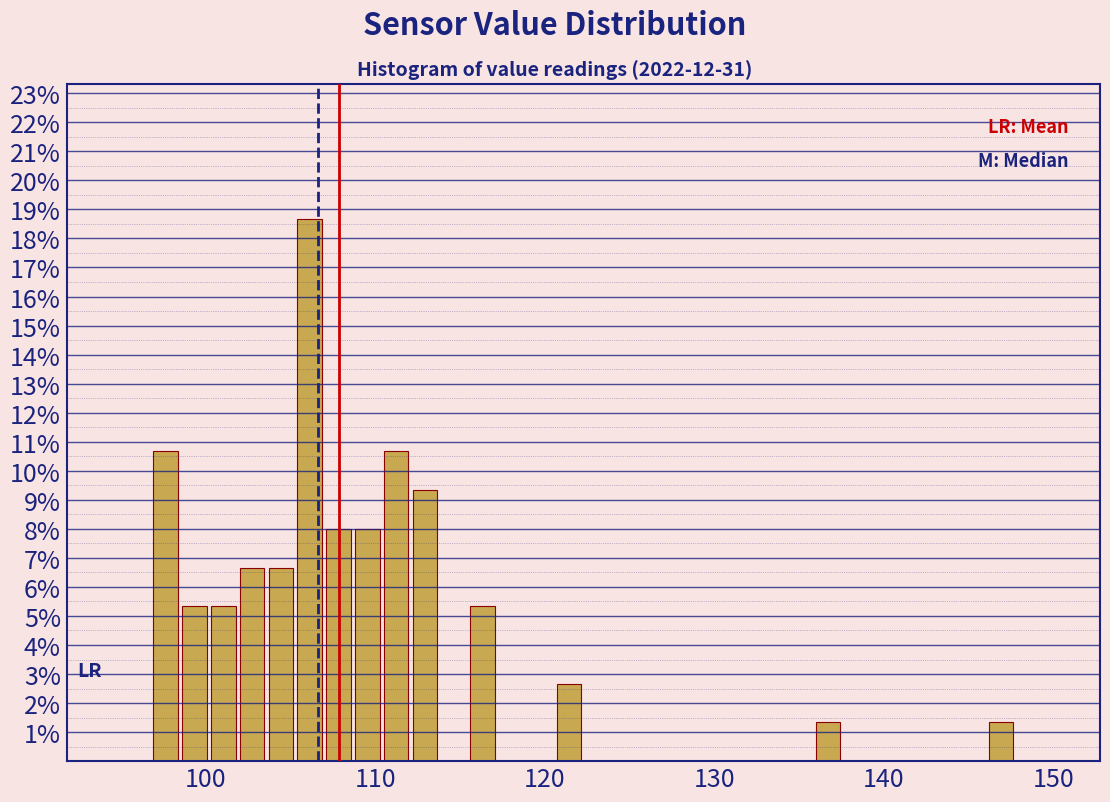

Around what value on the x-axis is the tallest bar? Give the approximate position of its centre, as read against the axis.

106